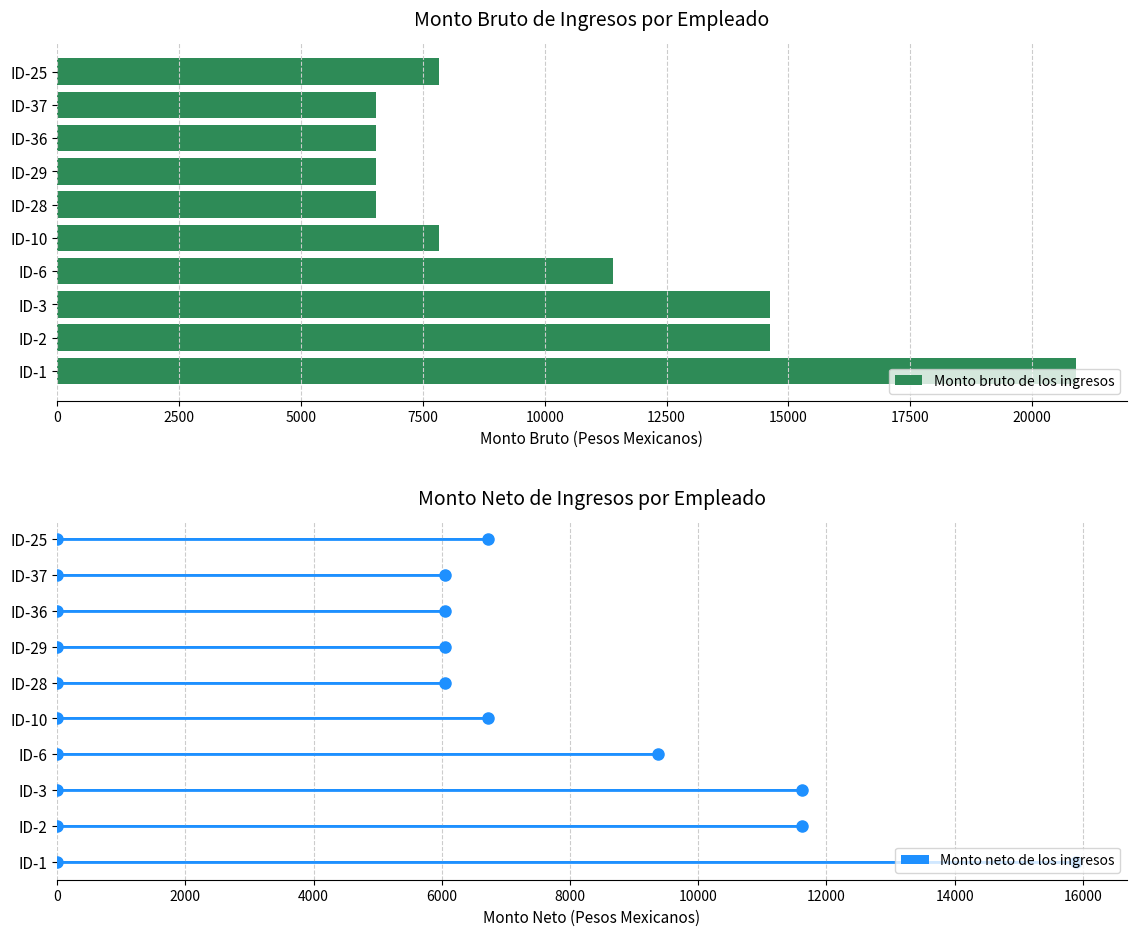

Does the chart contain stacked bars?

No